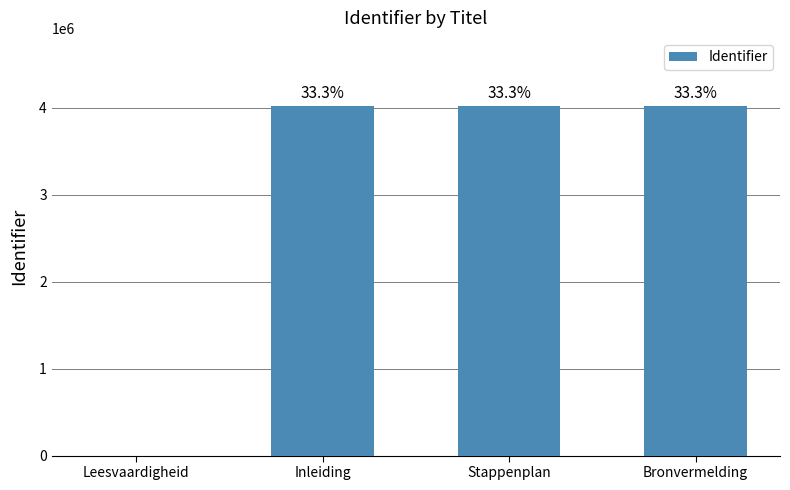

At which category does the chart reach its peak across all series?

Bronvermelding